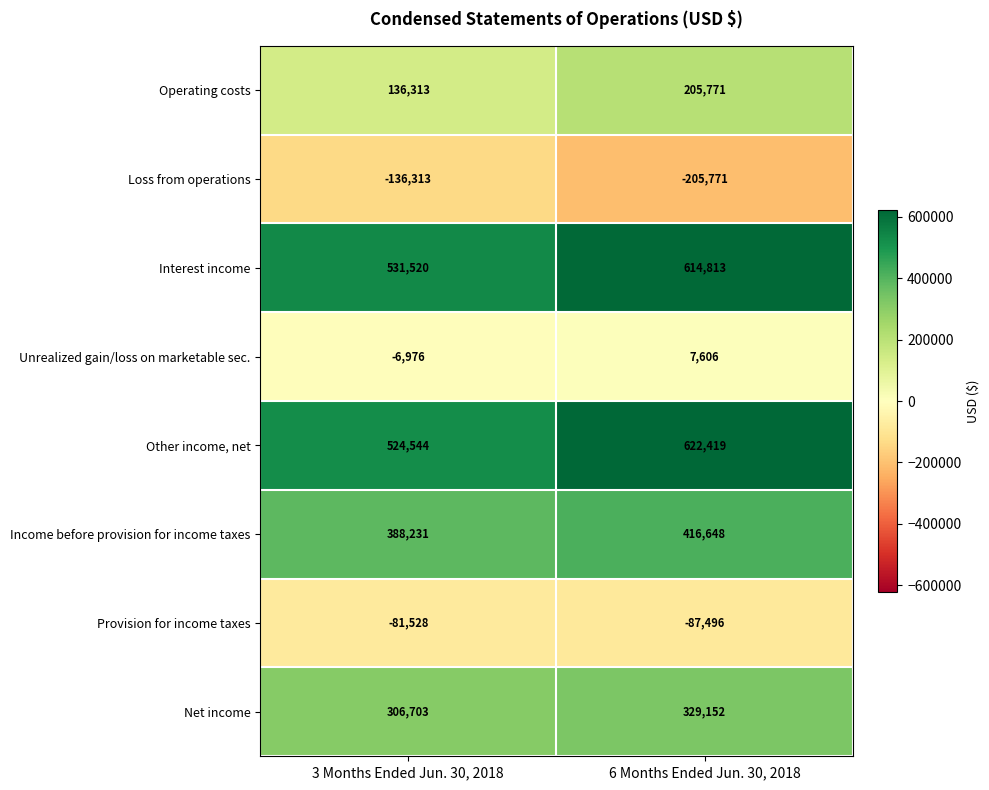

What is the difference between the maximum and minimum values in the Loss from operations series?

69458